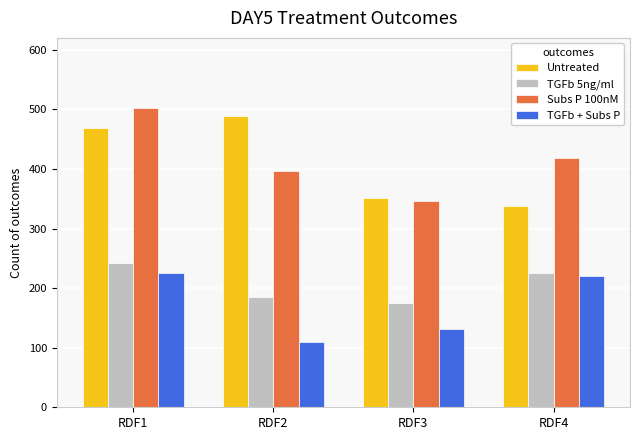

Reading left to right, what are all the values shown in this chart?

Untreated: RDF1=469	RDF2=489	RDF3=352	RDF4=338
TGFb 5ng/ml: RDF1=242	RDF2=185	RDF3=175	RDF4=226
Subs P 100nM: RDF1=503	RDF2=396	RDF3=347	RDF4=418
TGFb + Subs P: RDF1=226	RDF2=110	RDF3=132	RDF4=220